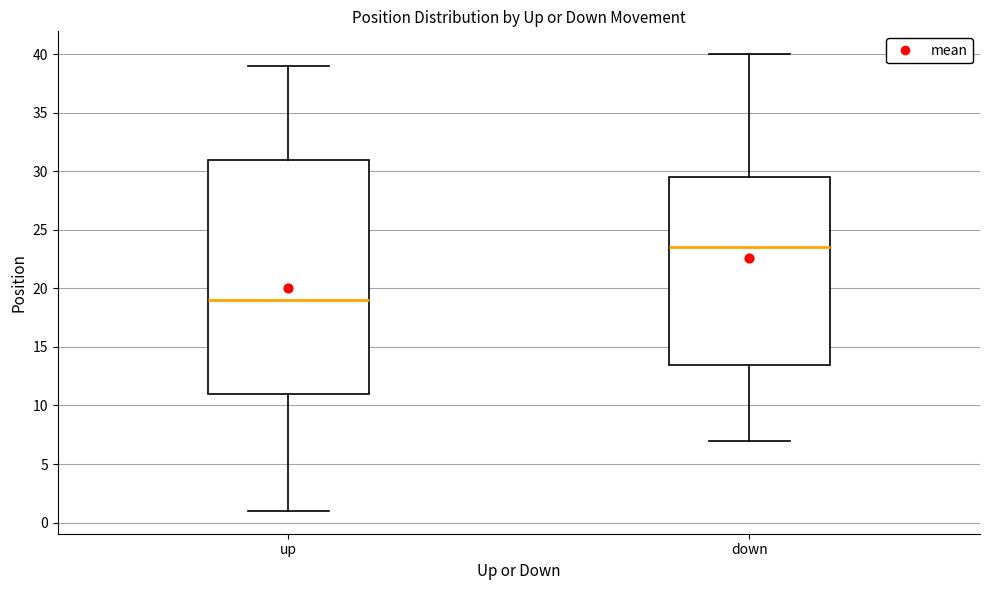

Reading left to right, read every box against the y-axis: the position of its median line, the range the box covers, and the ends of its whiskers. The values are not printed on the chart, so give them approximately, as read against the axis.

up: median 19.0, box 11.0 to 31.0, whiskers 1.0 to 39.0
down: median 23.5, box 13.5 to 29.5, whiskers 7.0 to 40.0